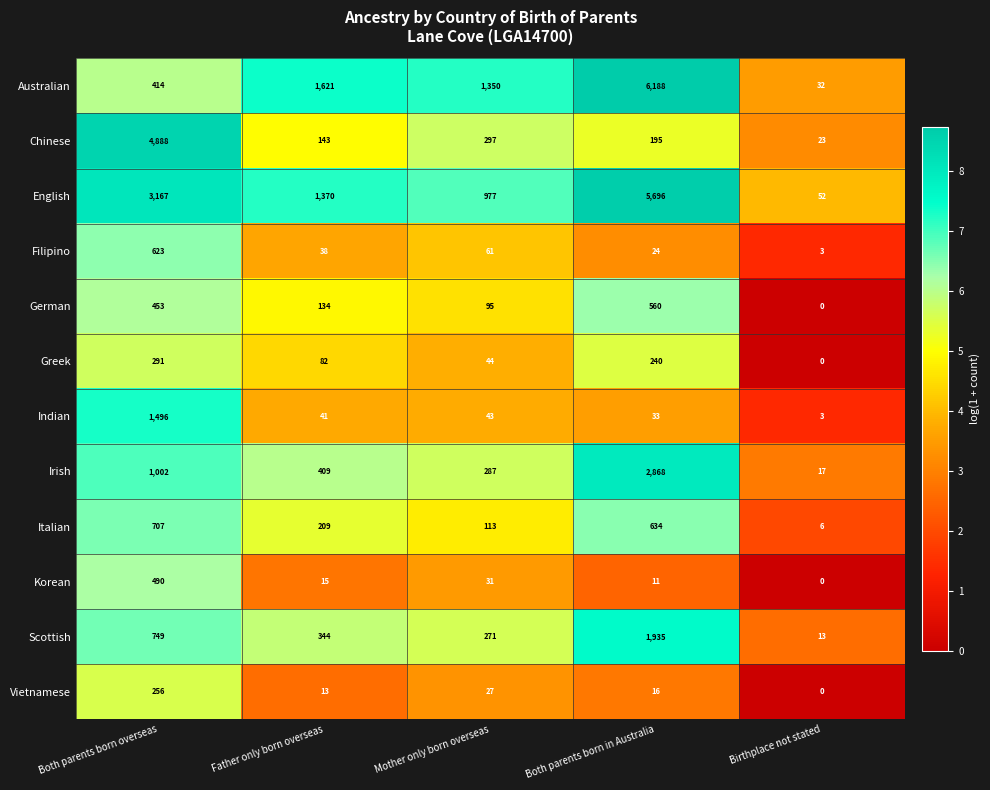

At Mother only born overseas, list the series in order from largest to smallest.

Australian, English, Chinese, Irish, Scottish, Italian, German, Filipino, Greek, Indian, Korean, Vietnamese